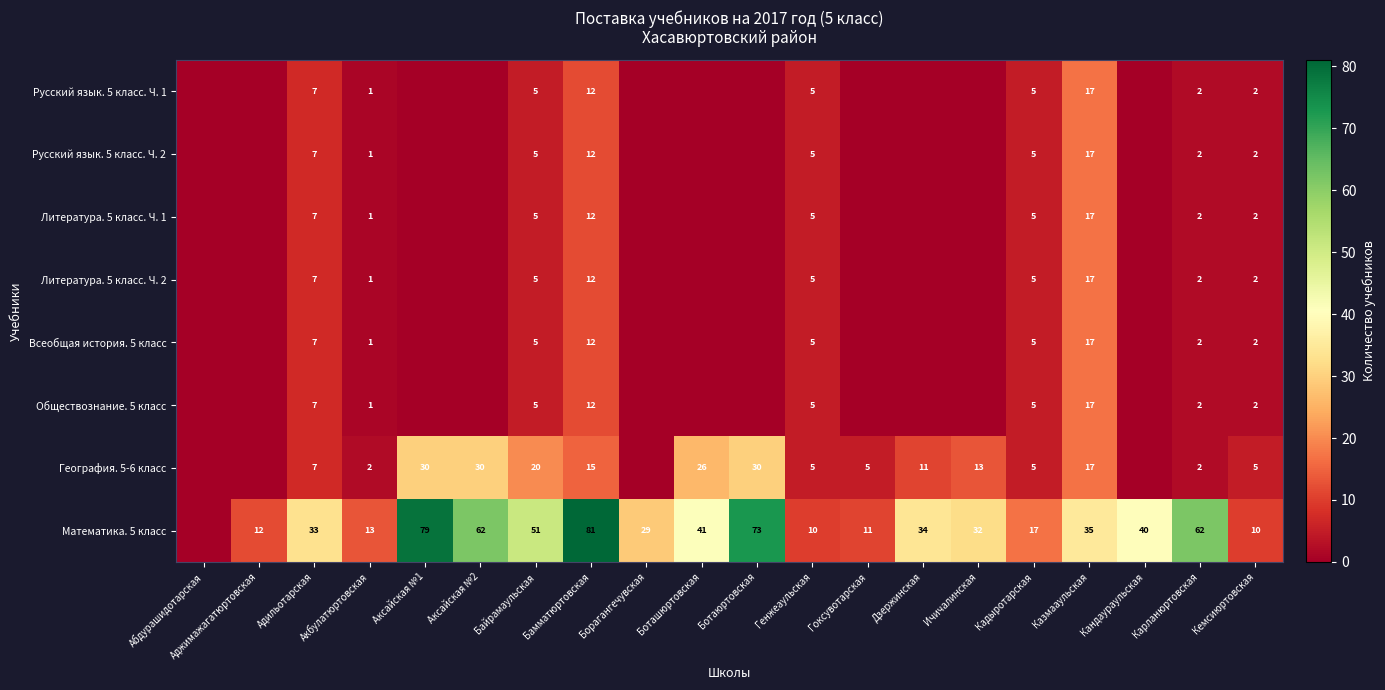

The value of Математика. 5 класс at Аксайская №2 is 62. True or false?

True